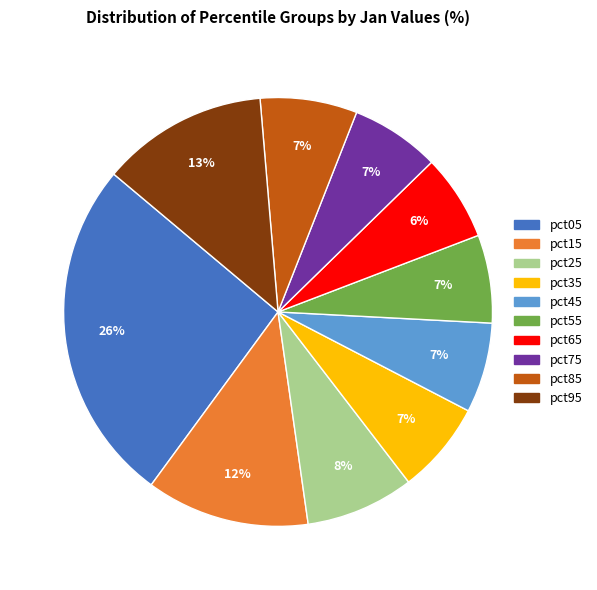

Does any single category account for the majority?

No